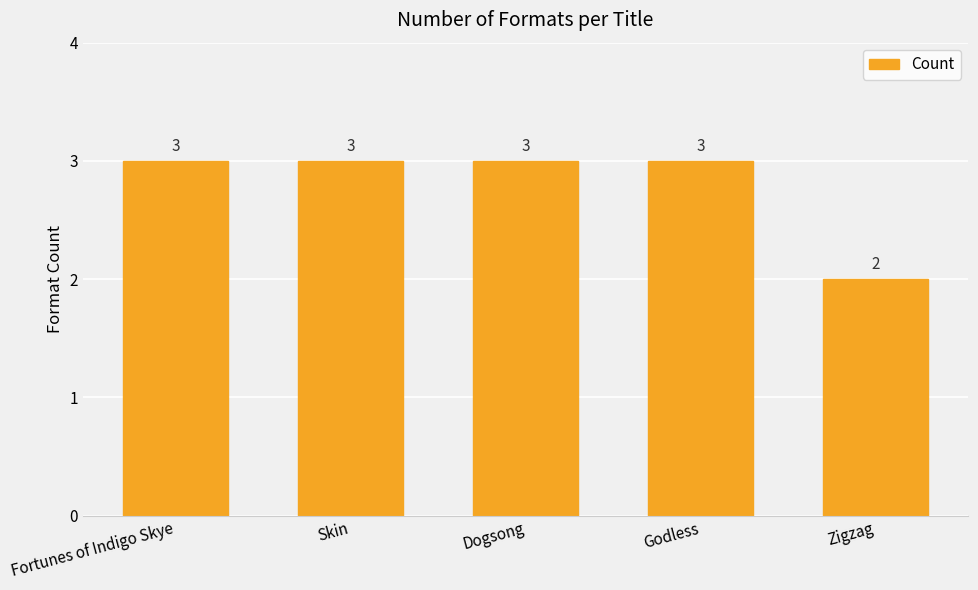

Which category has the lowest value across all series?

Zigzag